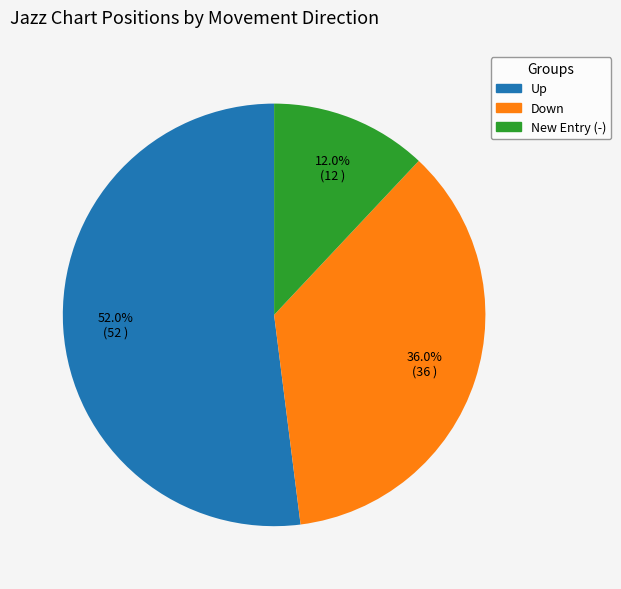

How many slices are in this pie chart?

3